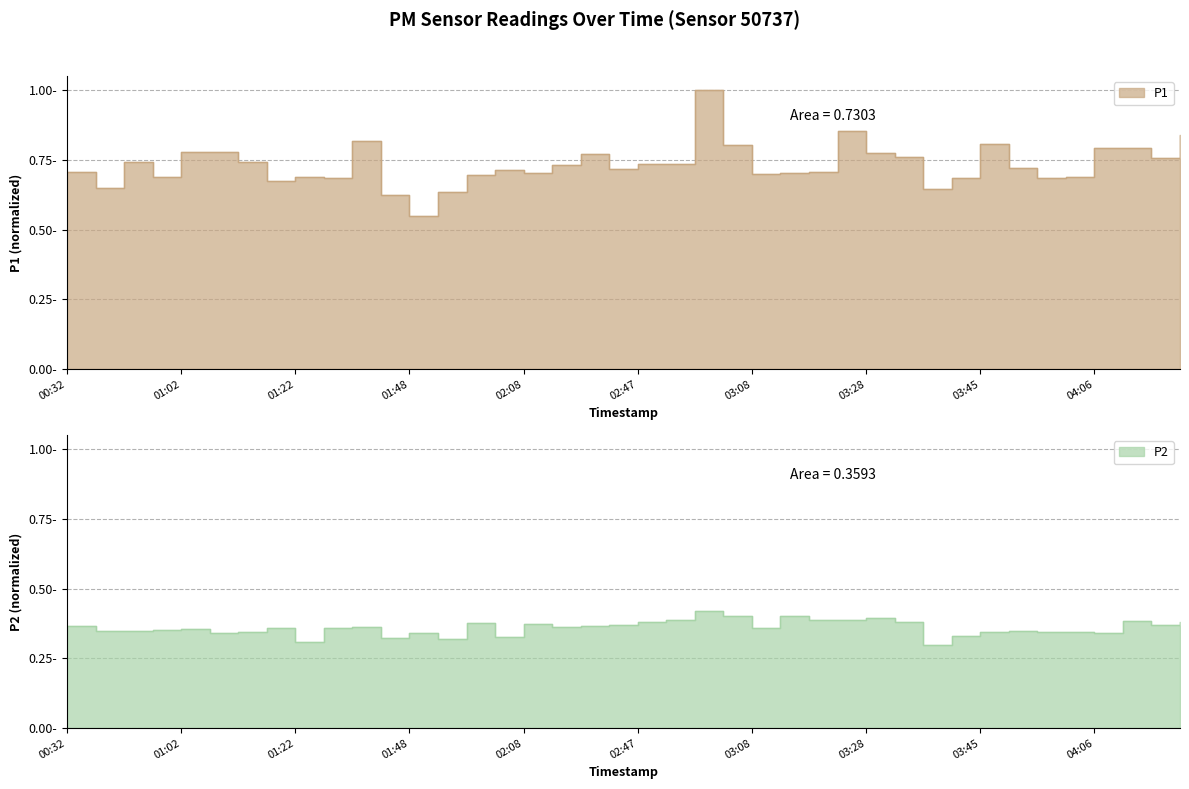

What is the difference between the P1 values at 01:31 and 04:10?

0.1